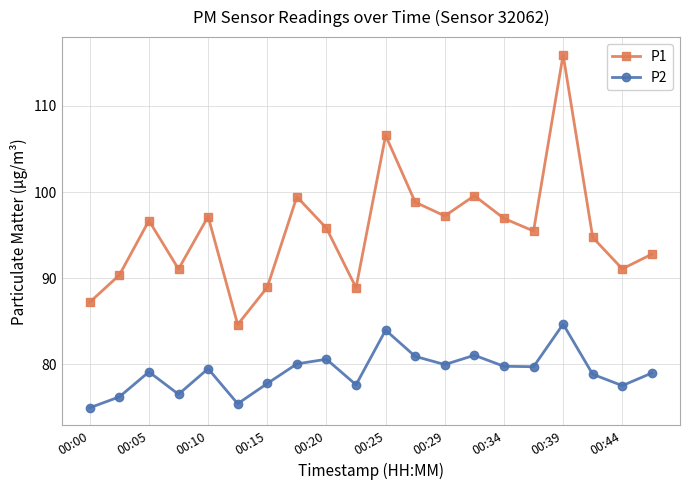

Which series has the widest spread of values?

P1